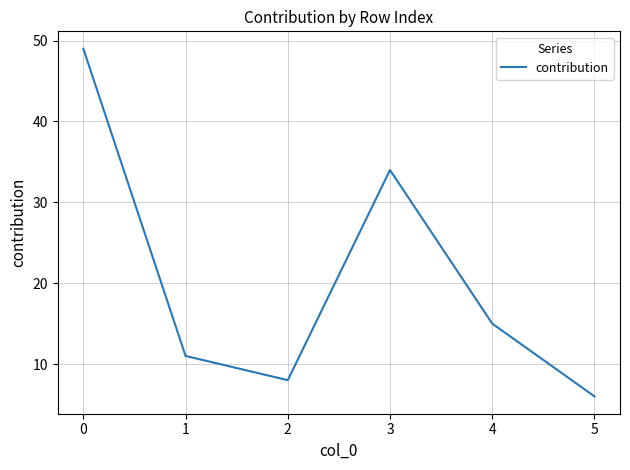

What is the difference between the maximum and minimum values?

43